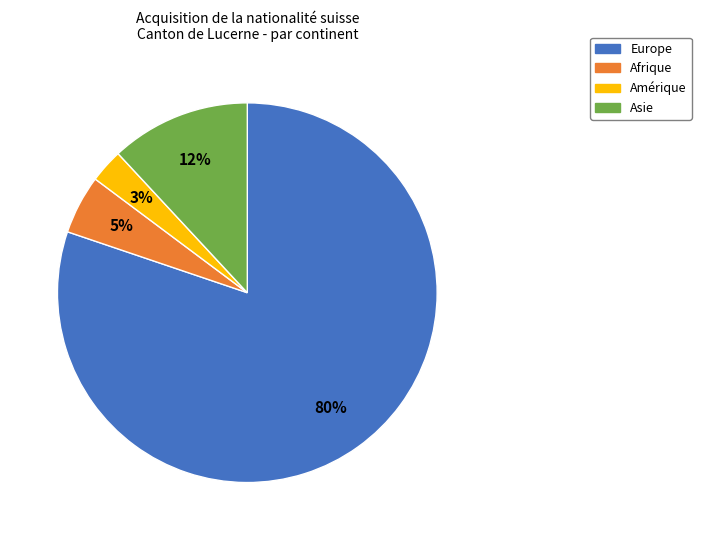

Which slice is the largest?

Europe